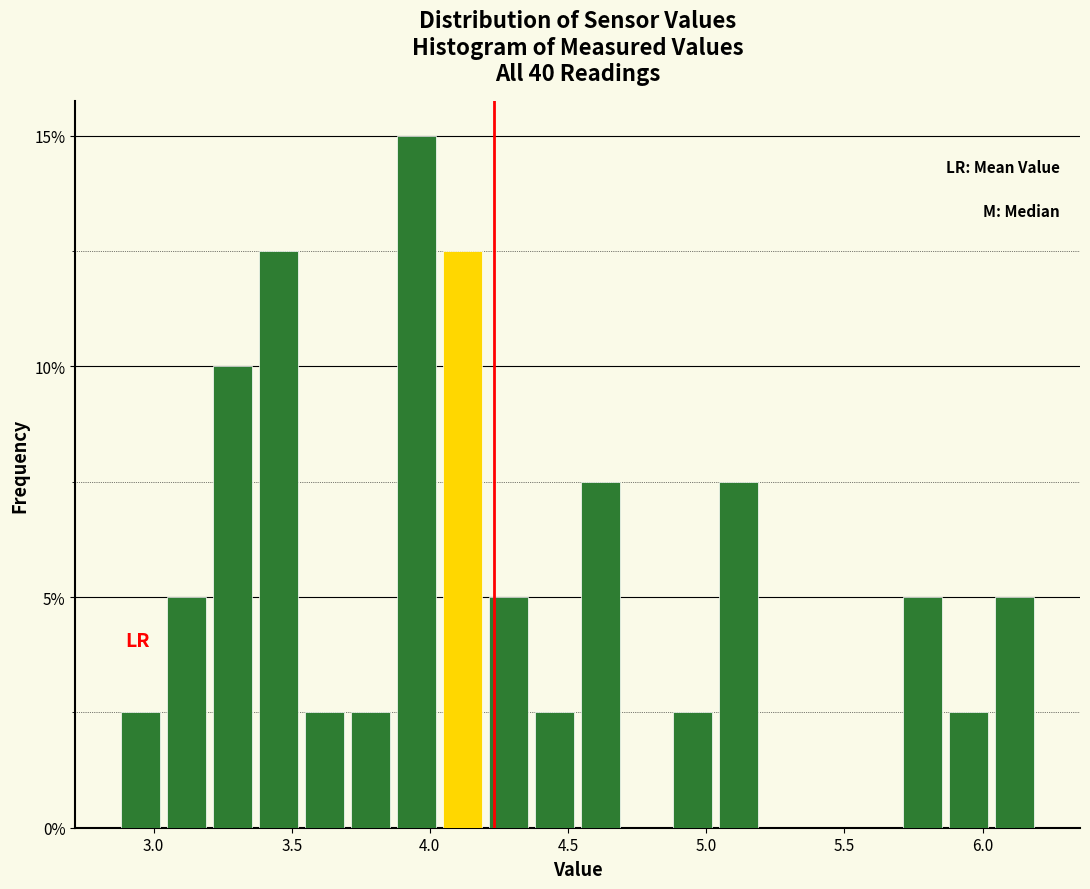

Around what value on the x-axis is the tallest bar? Give the approximate position of its centre, as read against the axis.

3.95